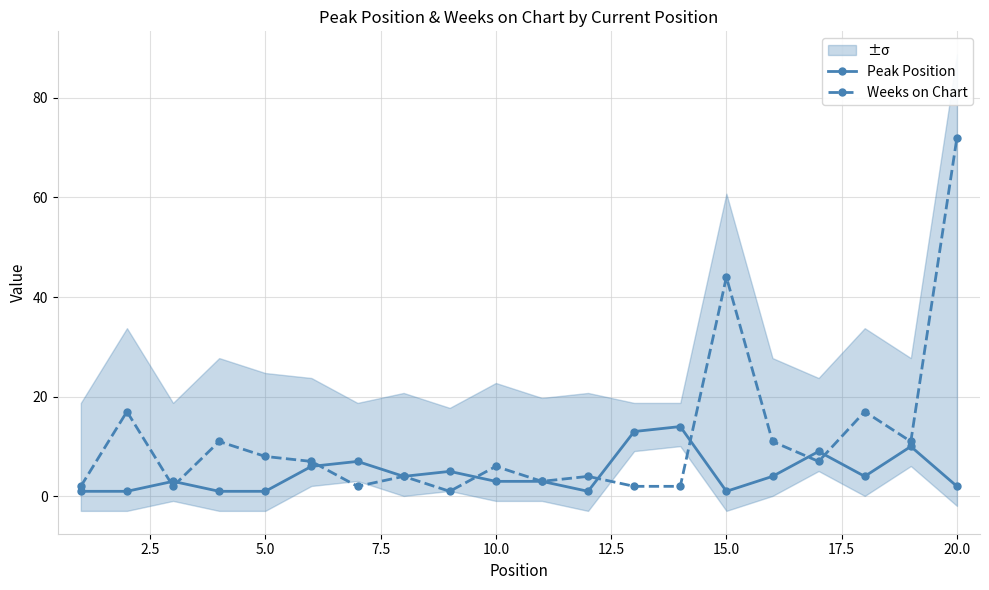

Is this an area chart (filled region under the line)?

No